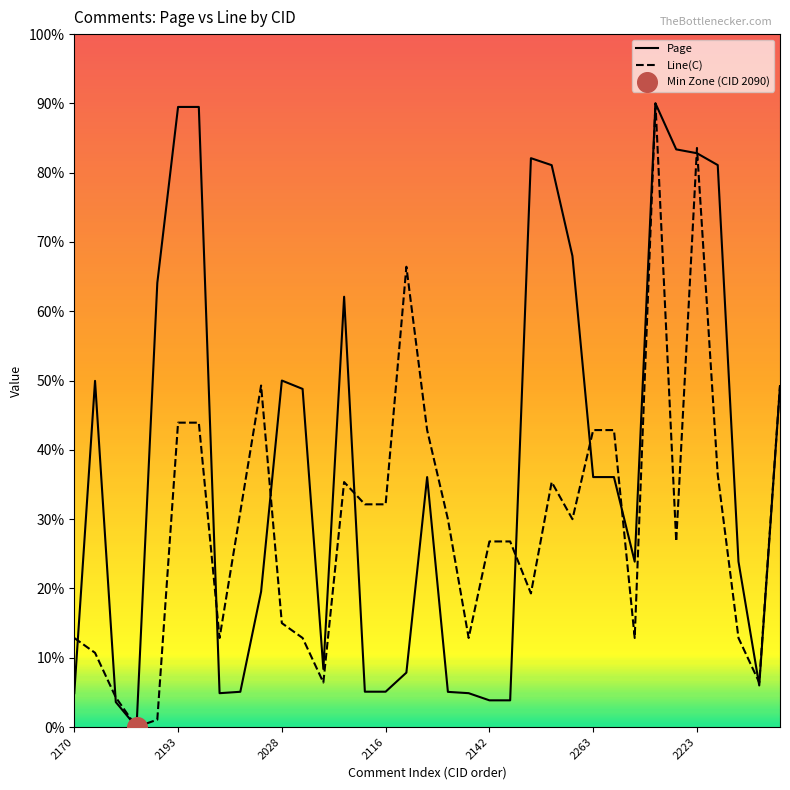

Which series has the largest total across all categories?

Page